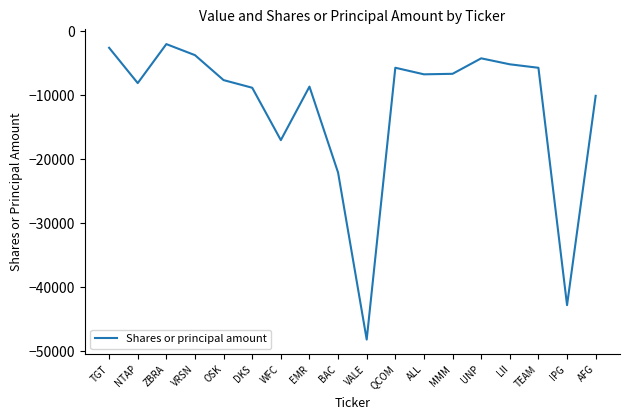

What is the approximate value at UNP, to the nearest 100?

-4200